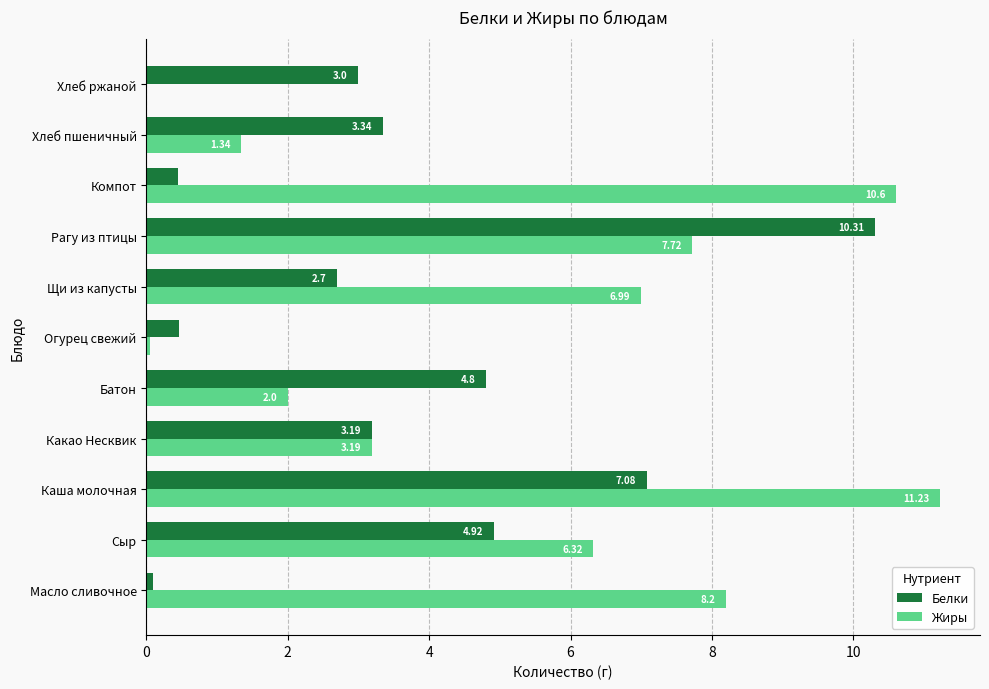

Where is Жиры nearest to the value 5?

Сыр